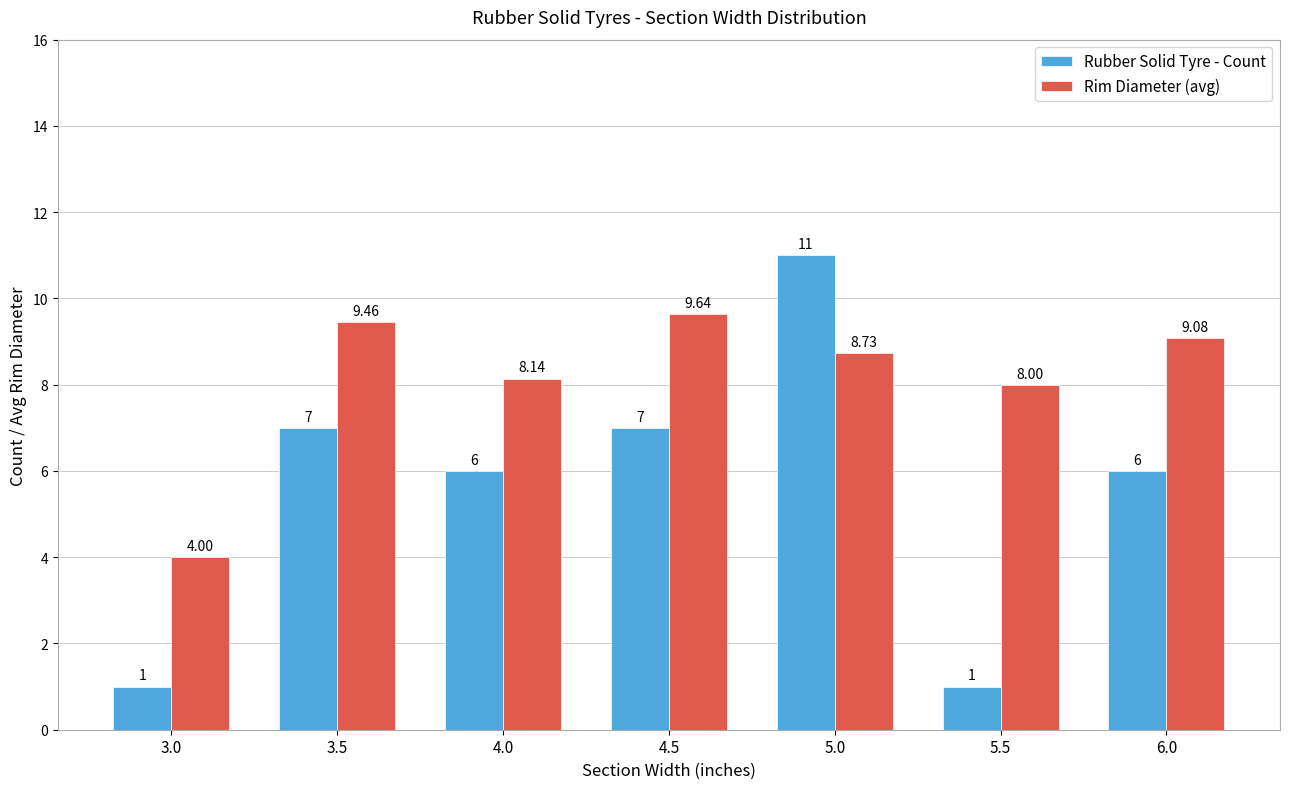

Which series changed the most between 5.5 and 6.0?

Rubber Solid Tyre - Count